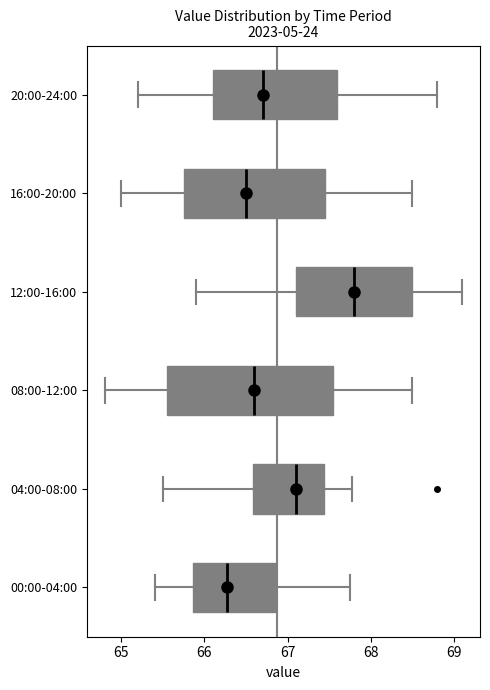

Where does the left whisker of the box for 12:00-16:00 end on the x-axis? The values are not printed on the chart, so give them approximately, as read against the axis.

65.9